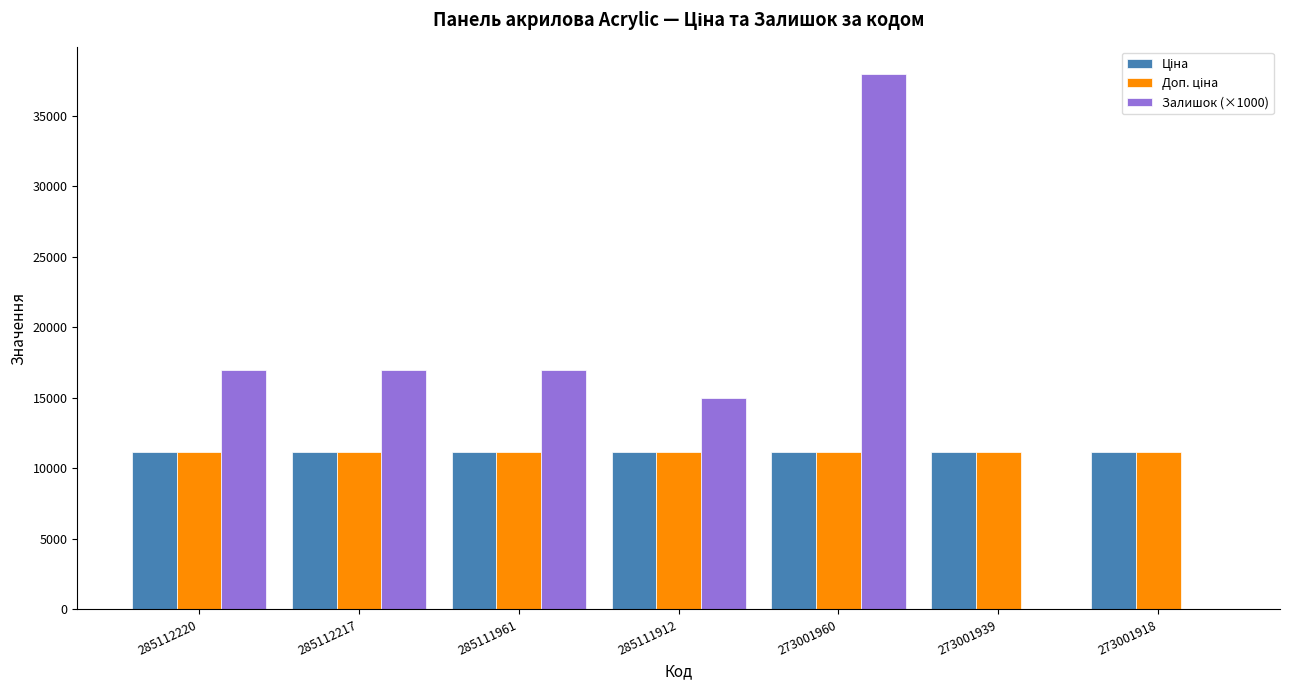

The value of Залишок (×1000) at 285111912 is 25275.8. True or false?

False